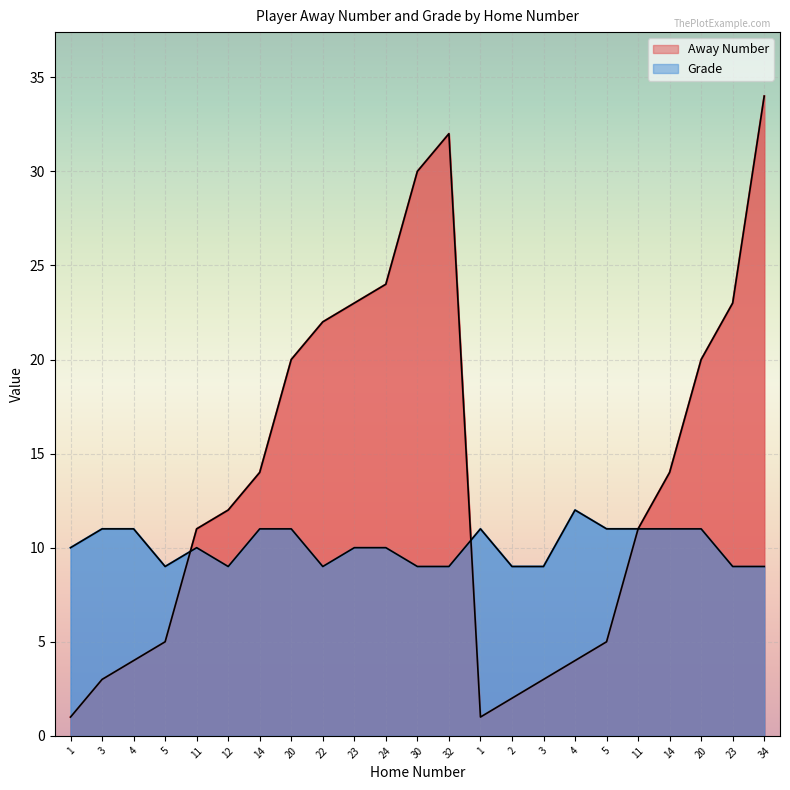

Is it true that Away Number equals 5 at 4?

False